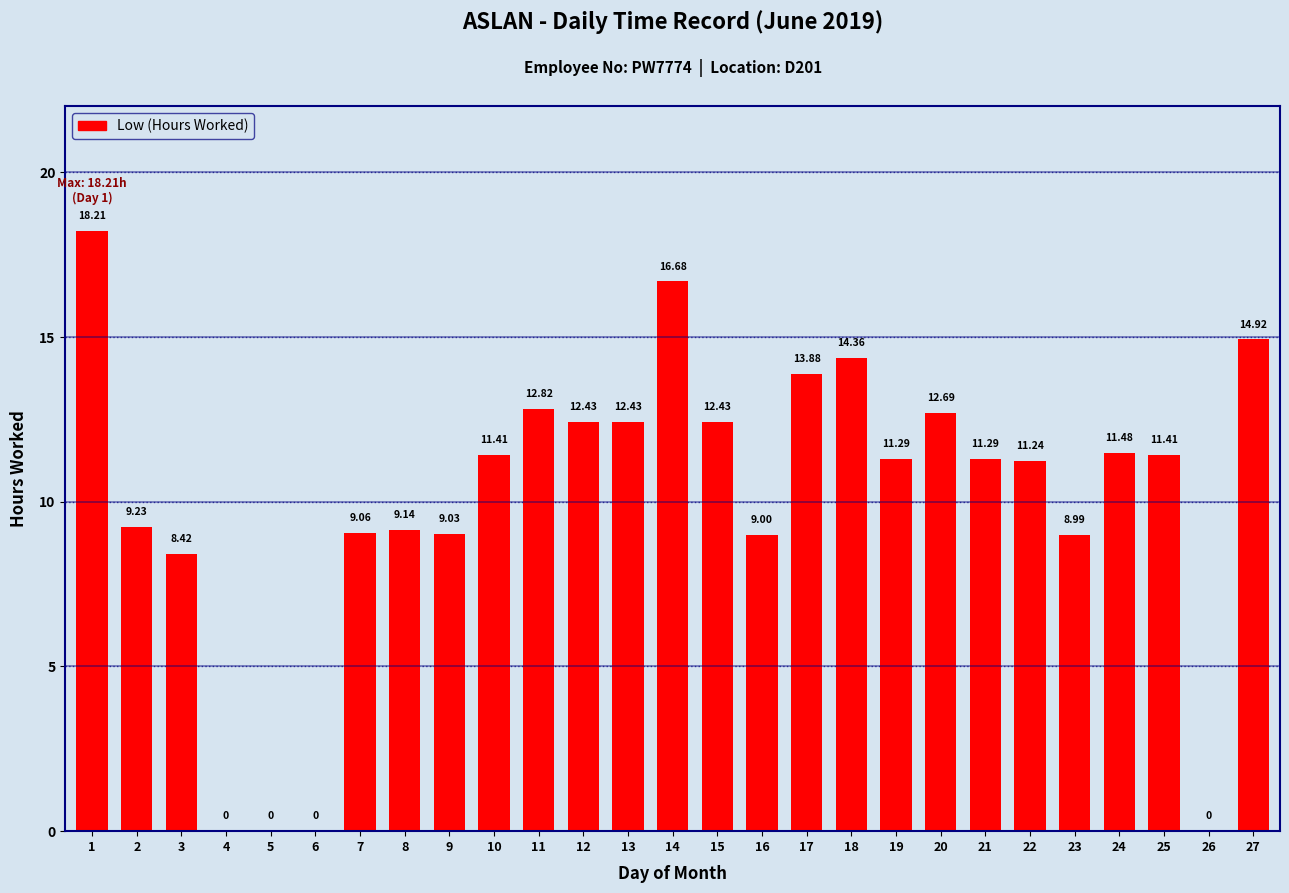

Approximately how many times larger is the value at 11 compared to 2?

1.4